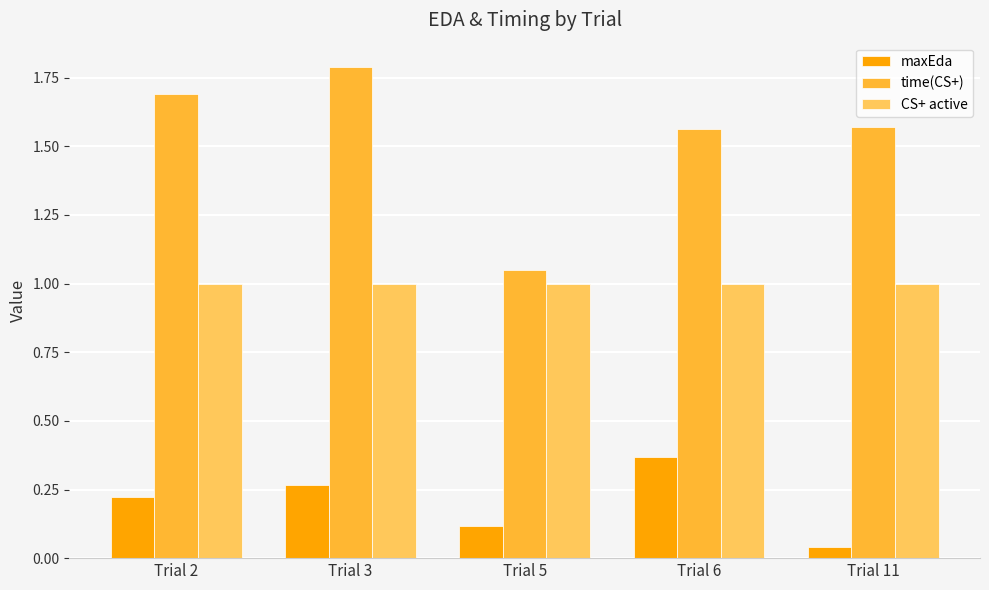

Which series has the largest total across all categories?

time(CS+)